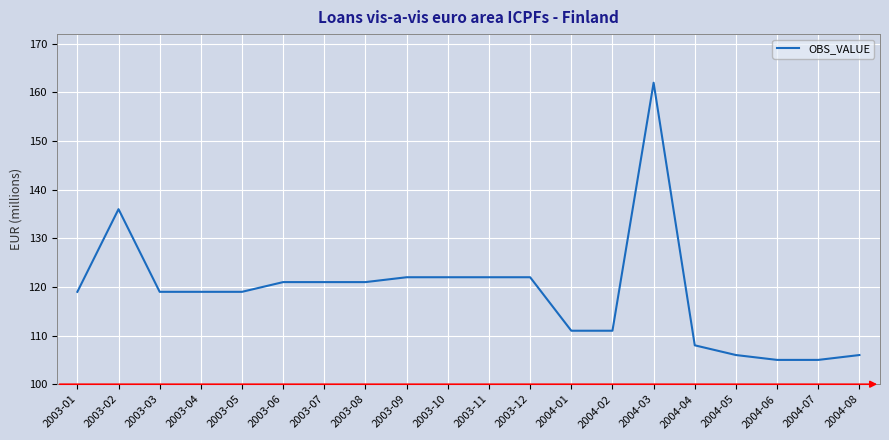

The chart shows a value of 106 at 2004-08. True or false?

True